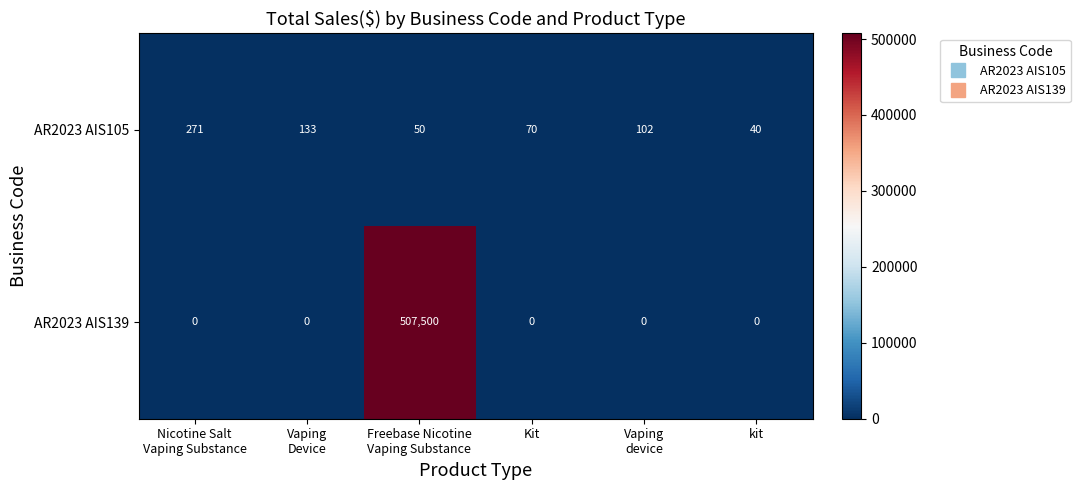

What is the average value of the AR2023 AIS139 series?

84583